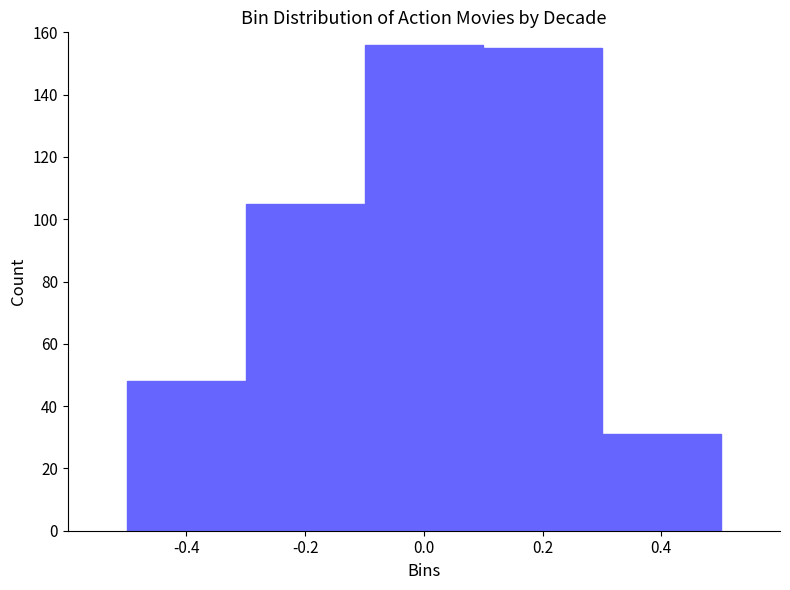

Reading left to right, transcribe this chart: for each bar, give the range it covers on the x-axis and its height. The values are not printed on the chart, so give them approximately, as read against the axis.

-0.5 to -0.3: 48
-0.3 to -0.1: 106
-0.1 to 0.1: 156
0.1 to 0.3: 156
0.3 to 0.5: 32